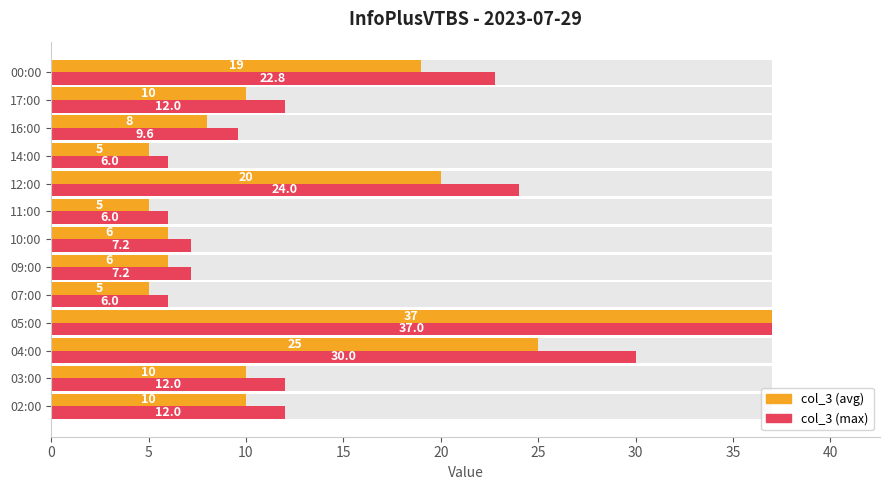

How many bars are there in each group?

2